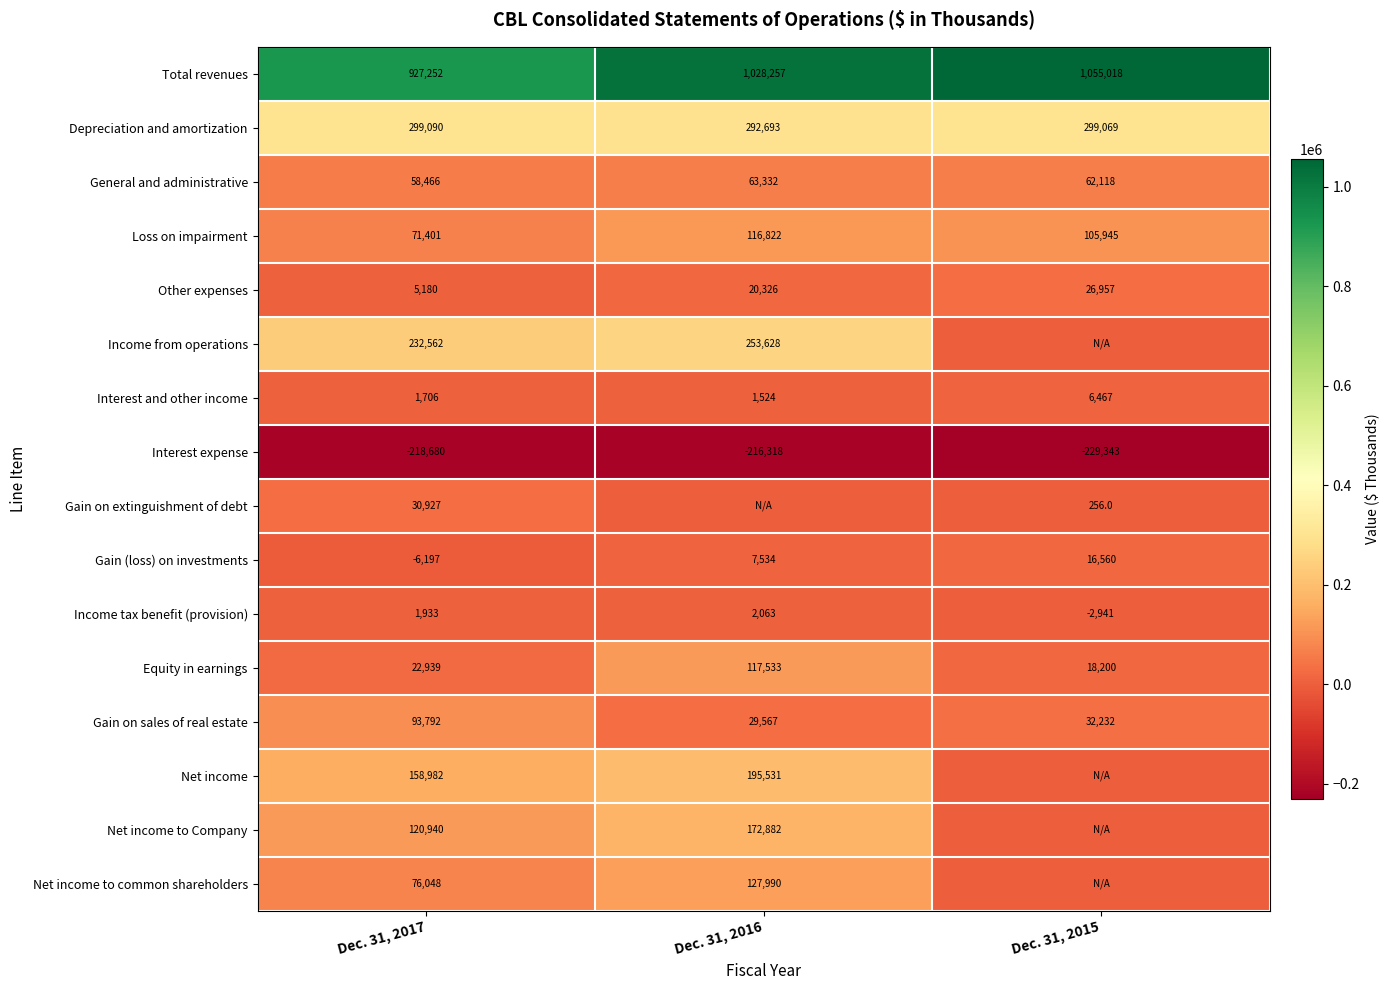

At which label does Depreciation and amortization first exceed 299069?

Dec. 31, 2017